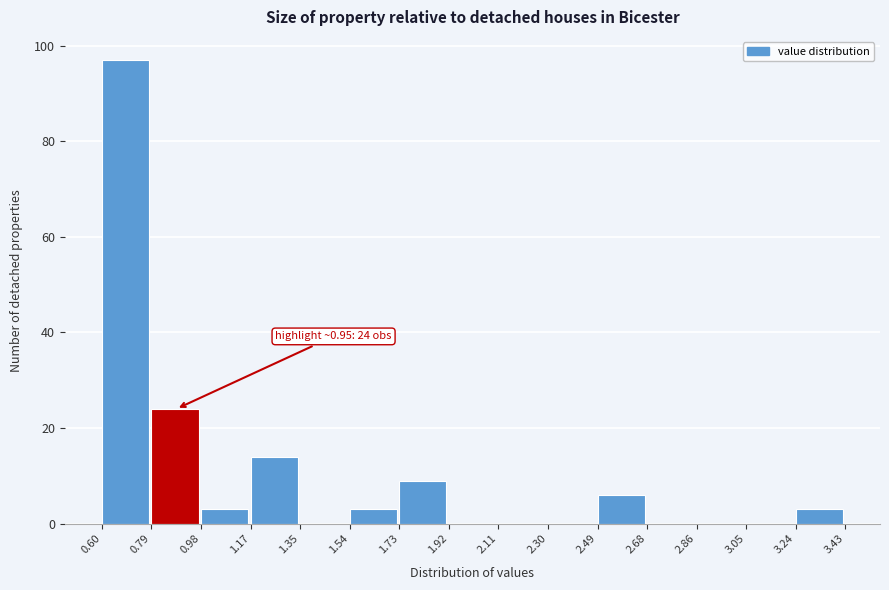

Over which range of the x-axis is the bar tallest?

0.60 to 0.79